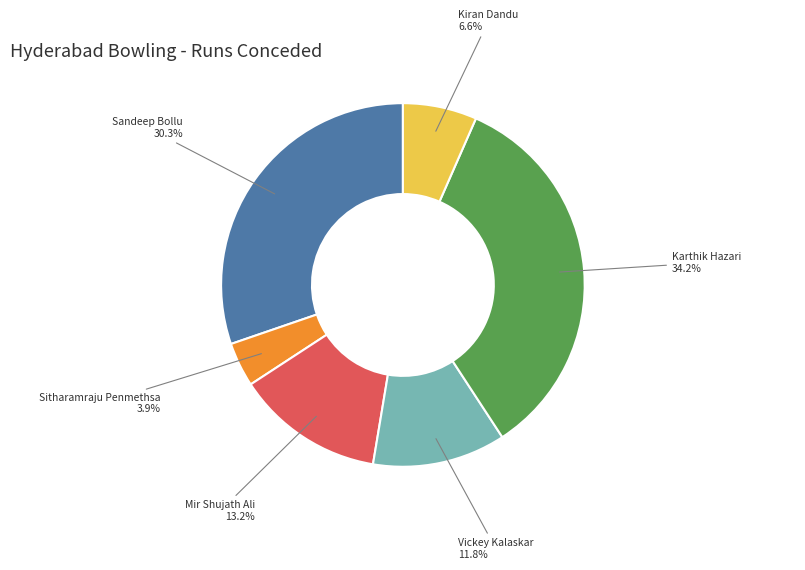

What is the ratio of the value at Mir Shujath Ali to the value at Vickey Kalaskar?

1.1